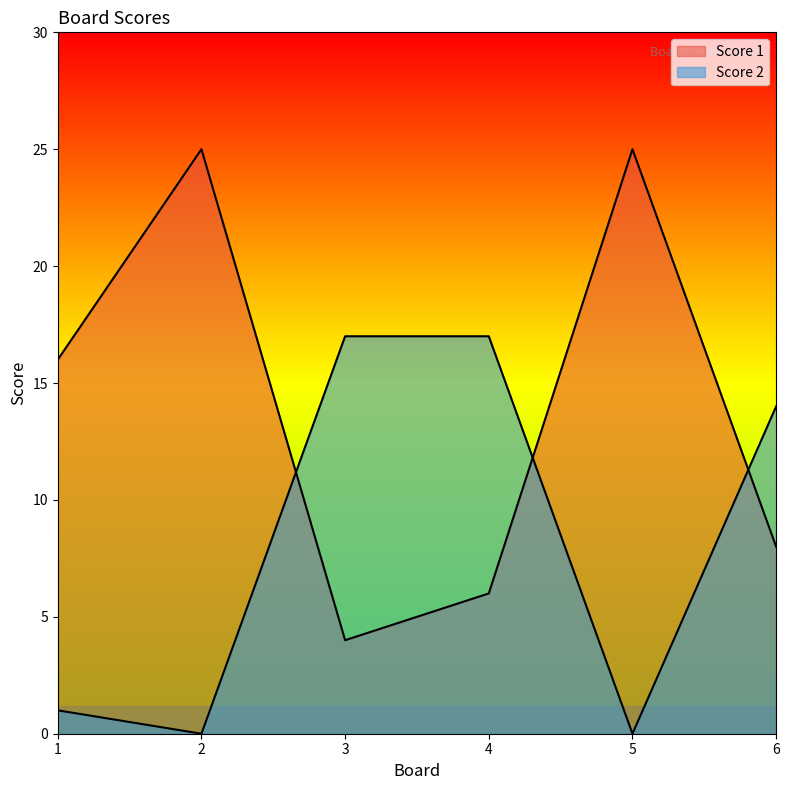

How many times do Score 1 and Score 2 cross each other?

3